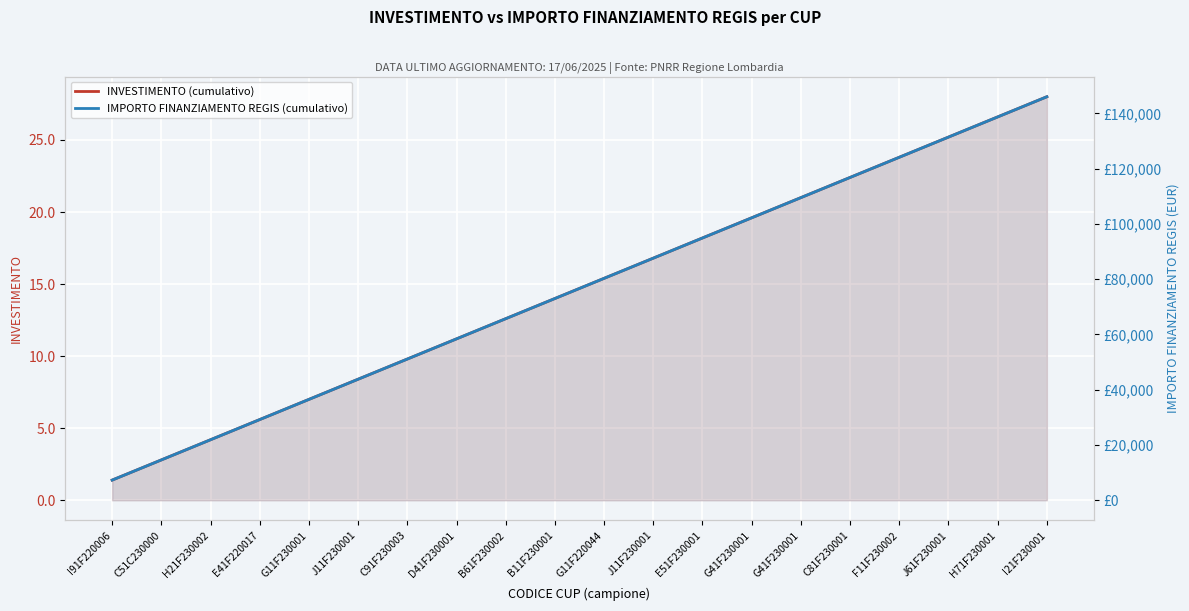

What is the spread (max minus min) of values at B61F230002?

65696.4